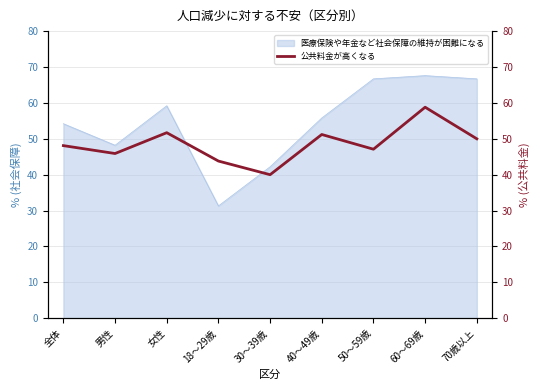

Where is the data nearest to the value 49?

全体